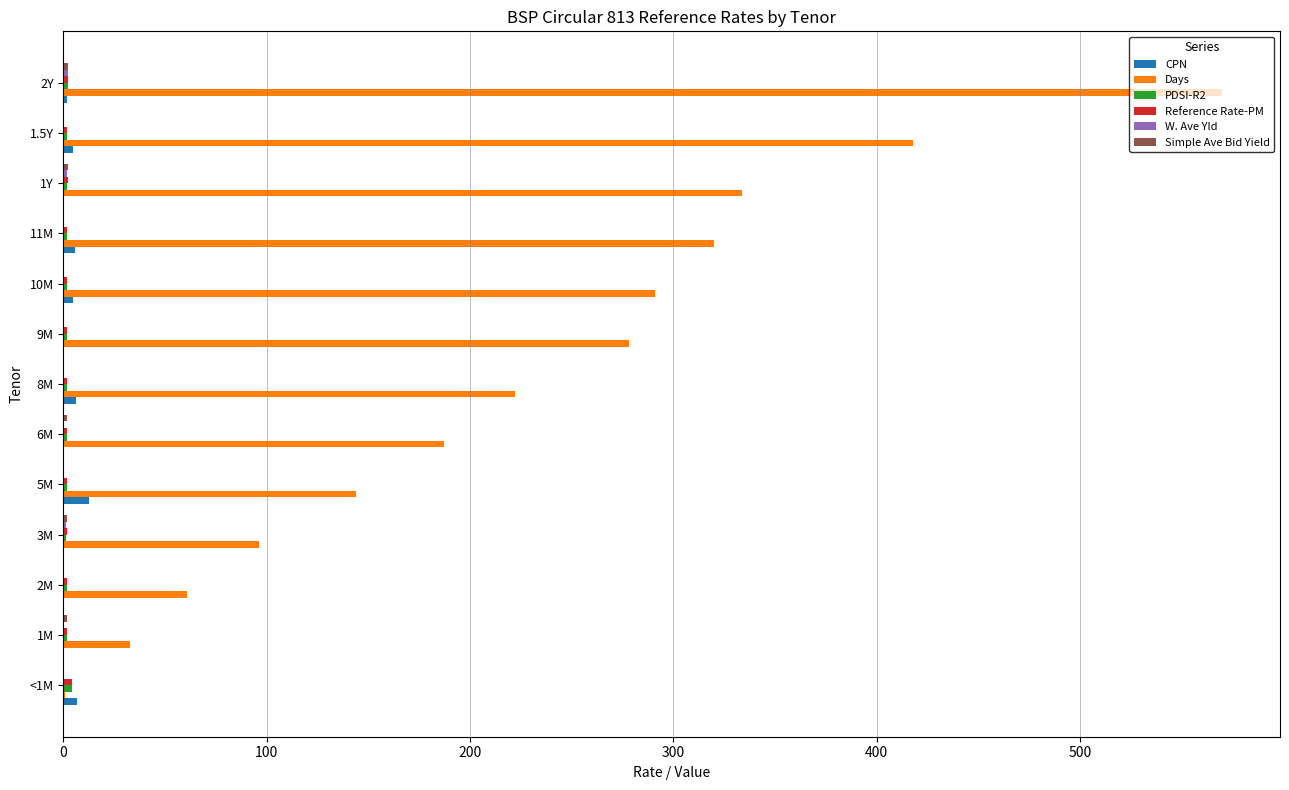

Between 8M and 1.5Y, which series saw the biggest shift?

Days